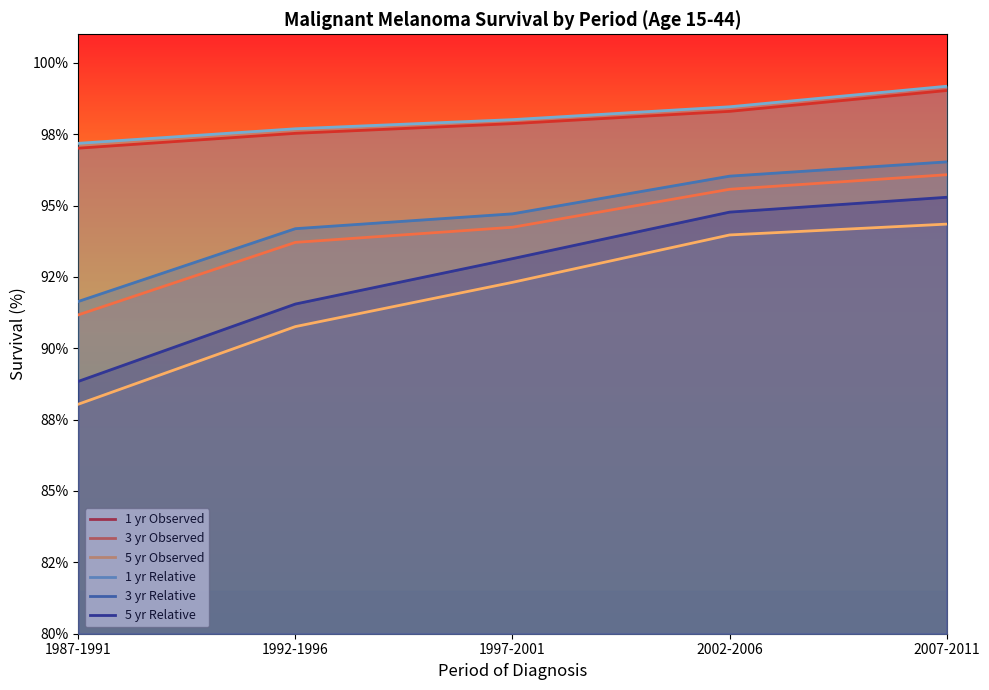

How many 3 yr Observed values are between 93 and 95?

2